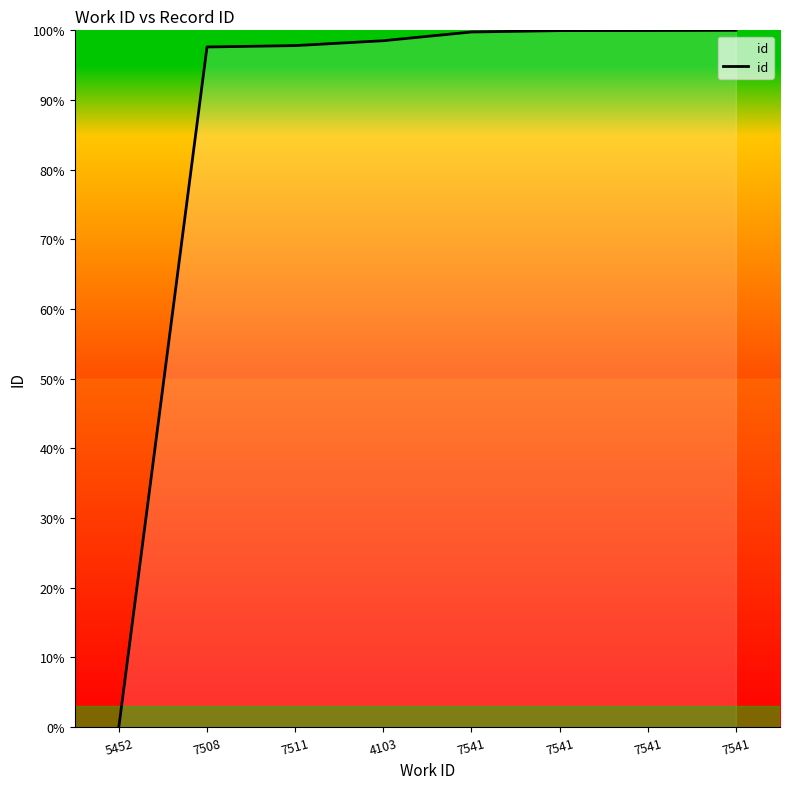

True or false: the data has more than 0 interior local peaks.

False